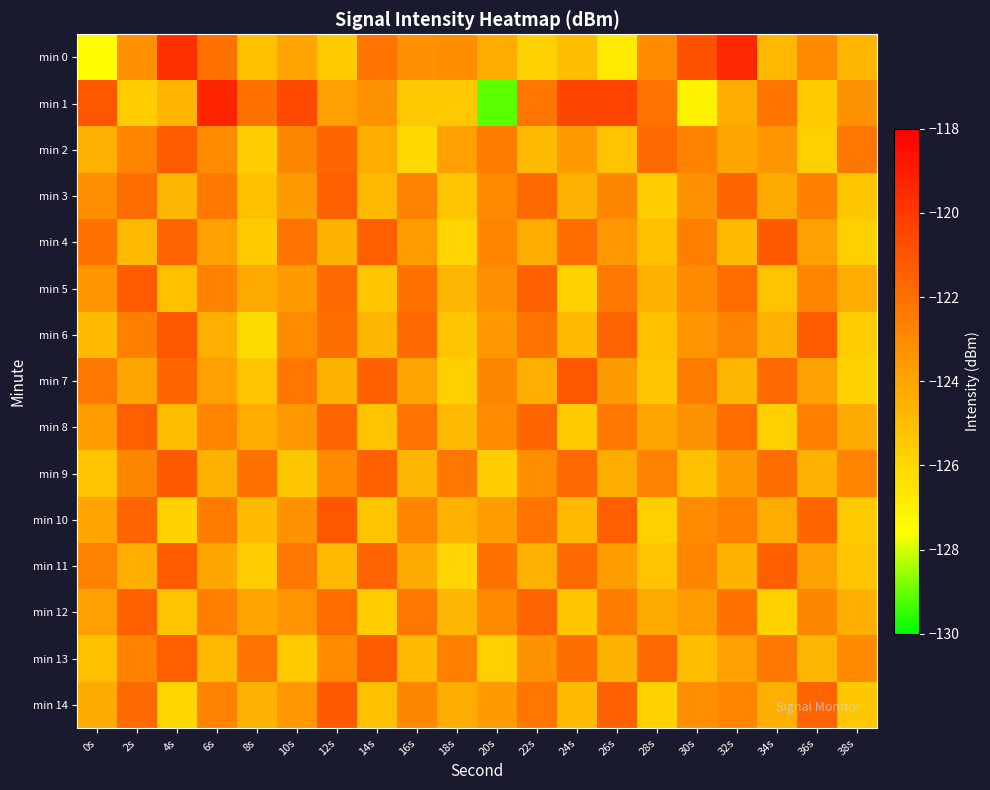

What is the spread (max minus min) of values at 34s?

4.6